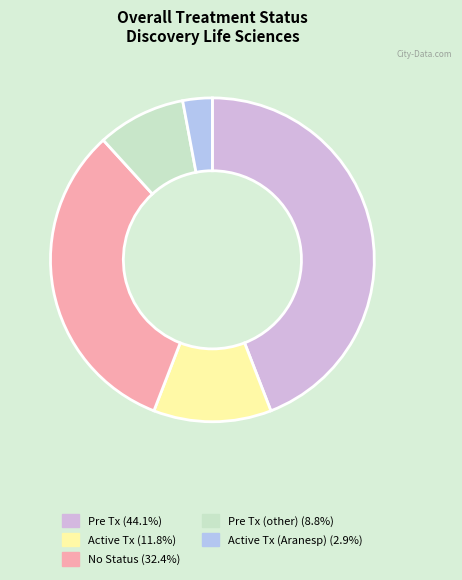

How many segments does this pie chart have?

5